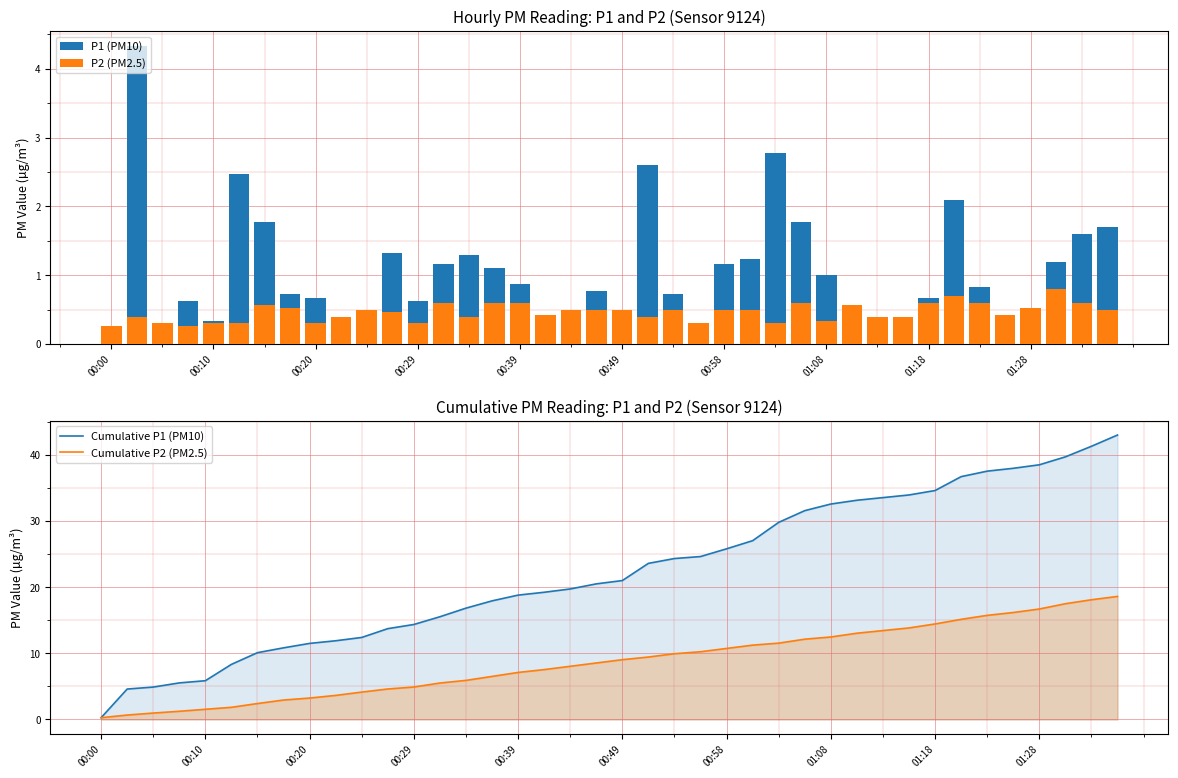

Does the chart contain stacked bars?

No